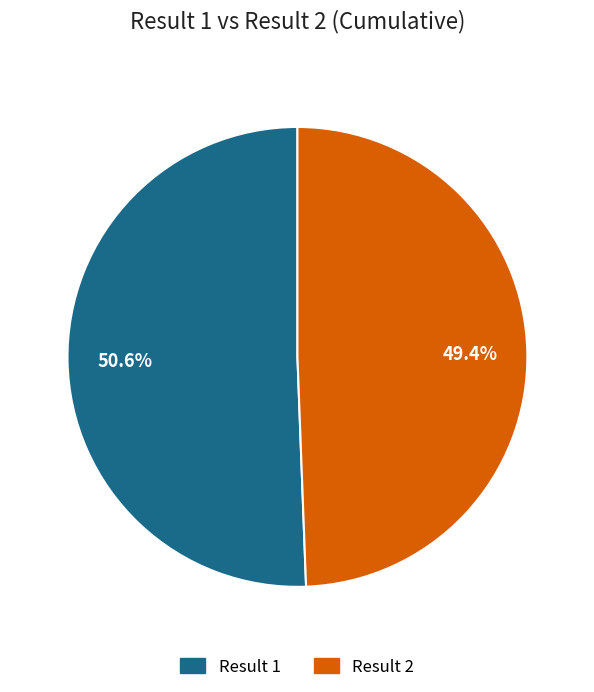

What is the majority slice?

Result 1